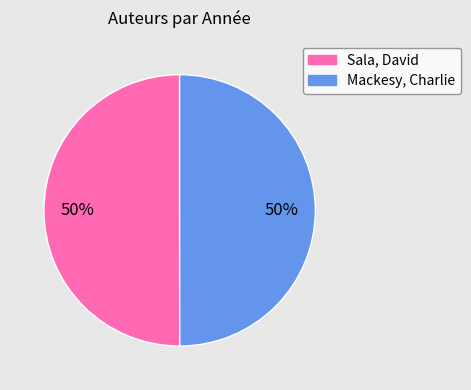

How many slices are in this pie chart?

2